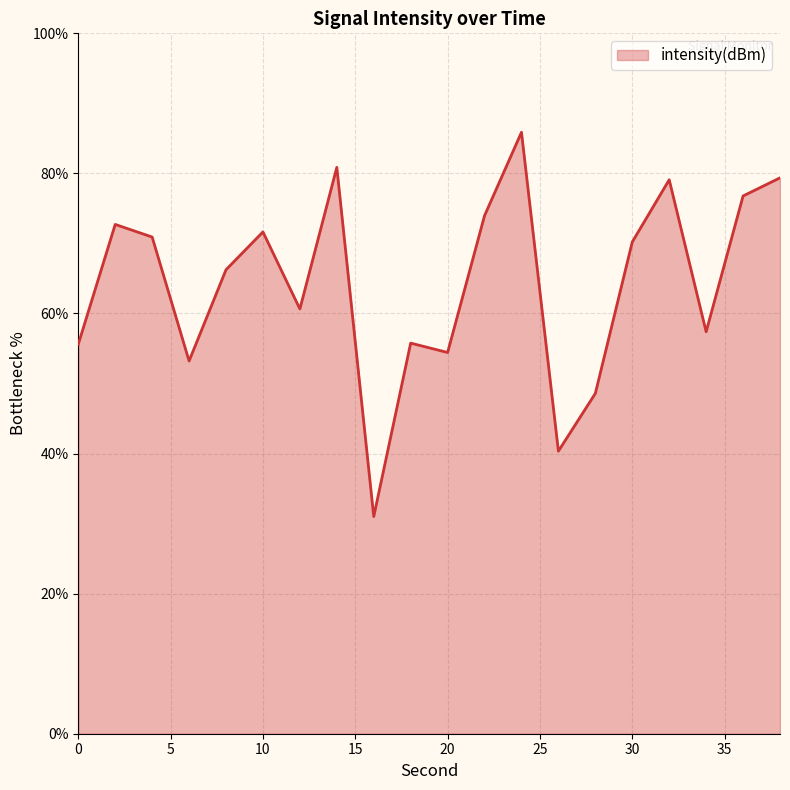

What is the sum of all values?

1284.7